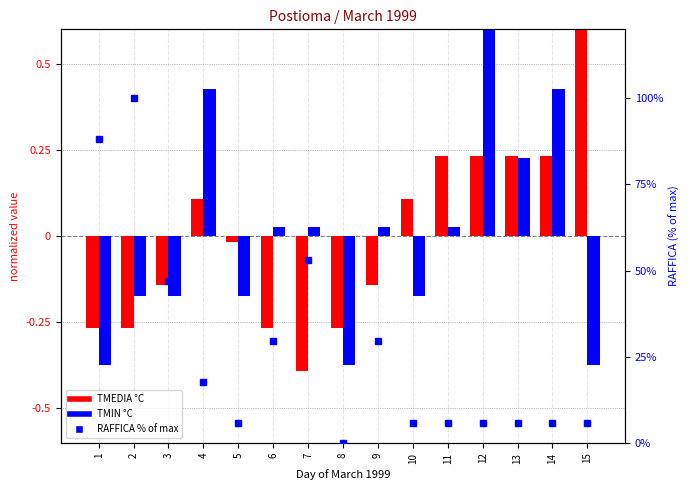

The TMEDIA °C series shows 0.3 at 11. True or false?

False